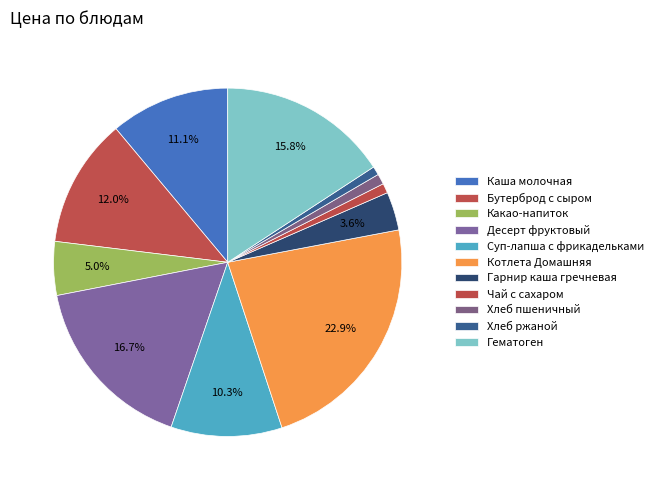

What percentage do Гарнир каша гречневая and Бутерброд с сыром together represent?

15.5%